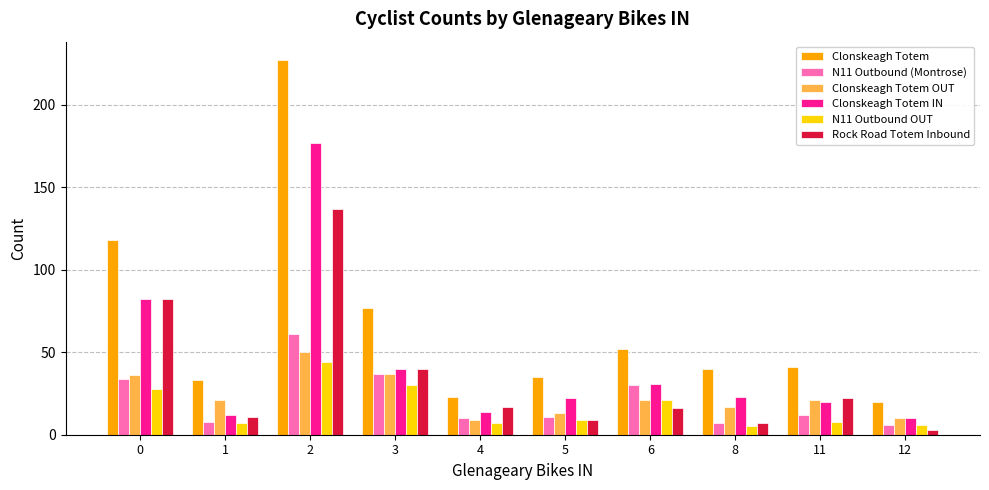

Which series has the widest spread of values?

Clonskeagh Totem